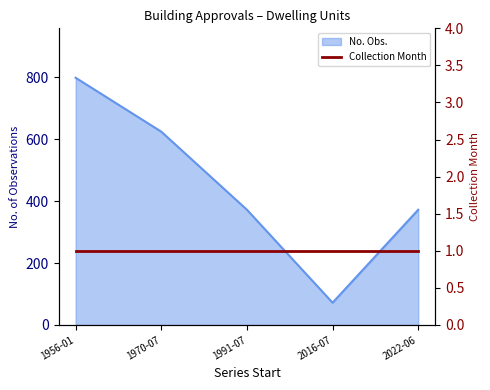

List the labels in order of value, smallest first.

2016-07, 1991-07, 2022-06, 1970-07, 1956-01